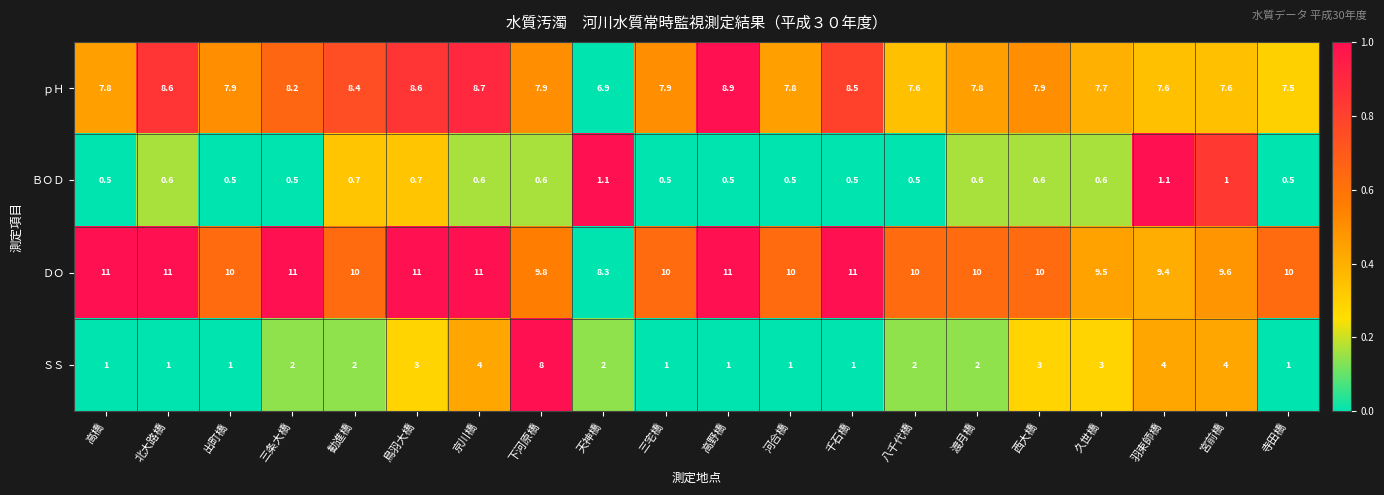

At which label is ＤＯ closest to 9?

羽束師橋